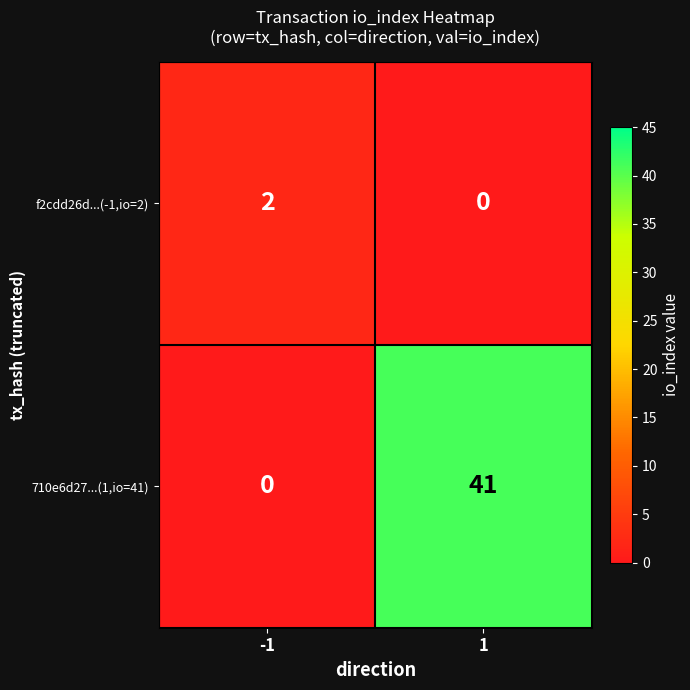

What is the sum of the 710e6d27...(1,io=41) values at 1 and -1?

41